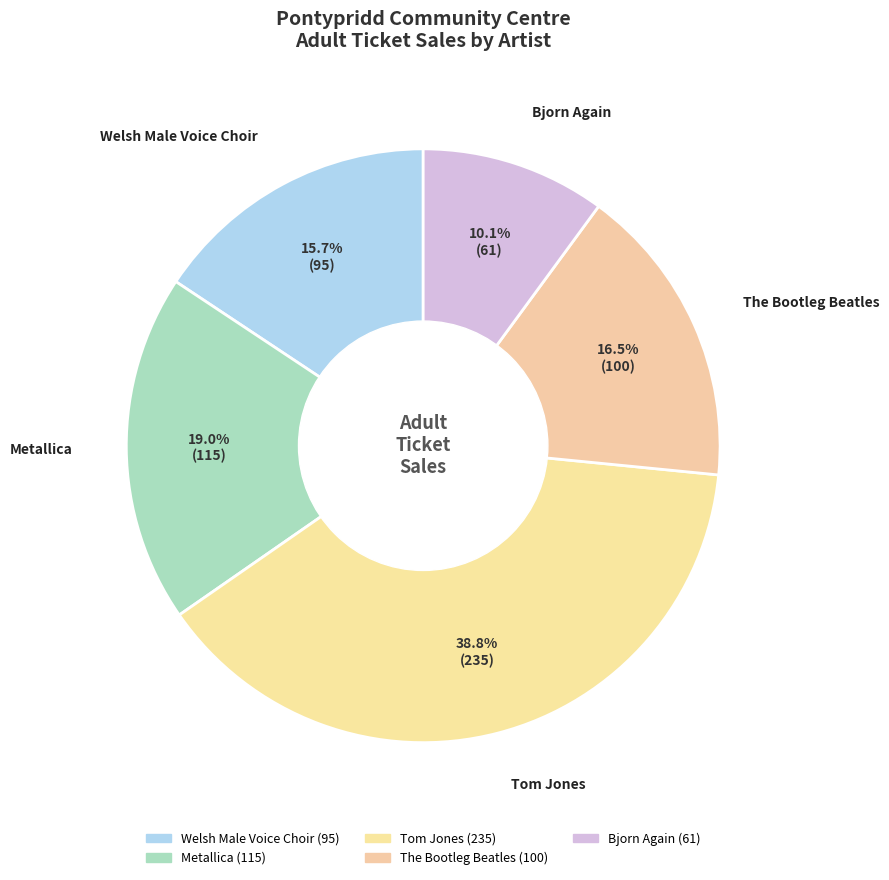

Which slice is the largest?

Tom Jones